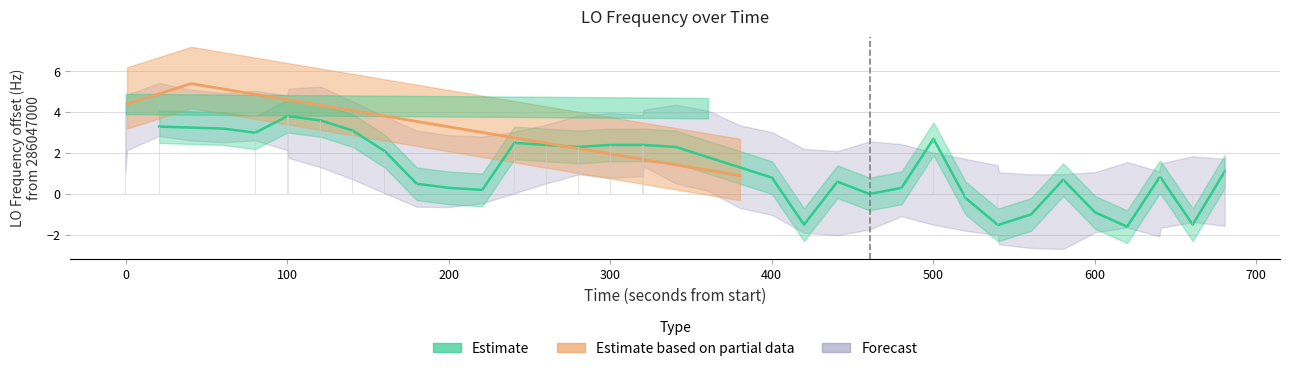

What is the difference between the second highest and minimum values?

6.0